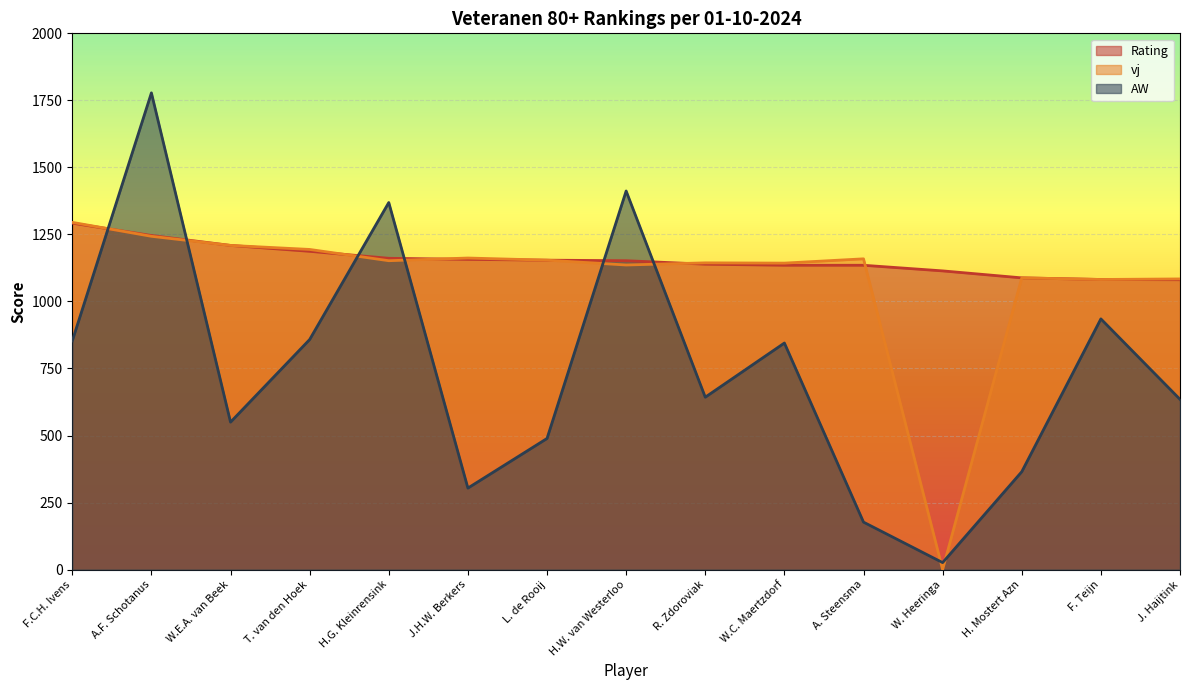

Rank the categories by vj value from highest to lowest.

F.C.H. Ivens, A.F. Schotanus, W.E.A. van Beek, T. van den Hoek, J.H.W. Berkers, A. Steensma, L. de Rooij, H.G. Kleinrensink, R. Zdoroviak, W.C. Maertzdorf, H.W. van Westerloo, H. Mostert Azn, J. Haijtink, F. Teijn, W. Heeringa